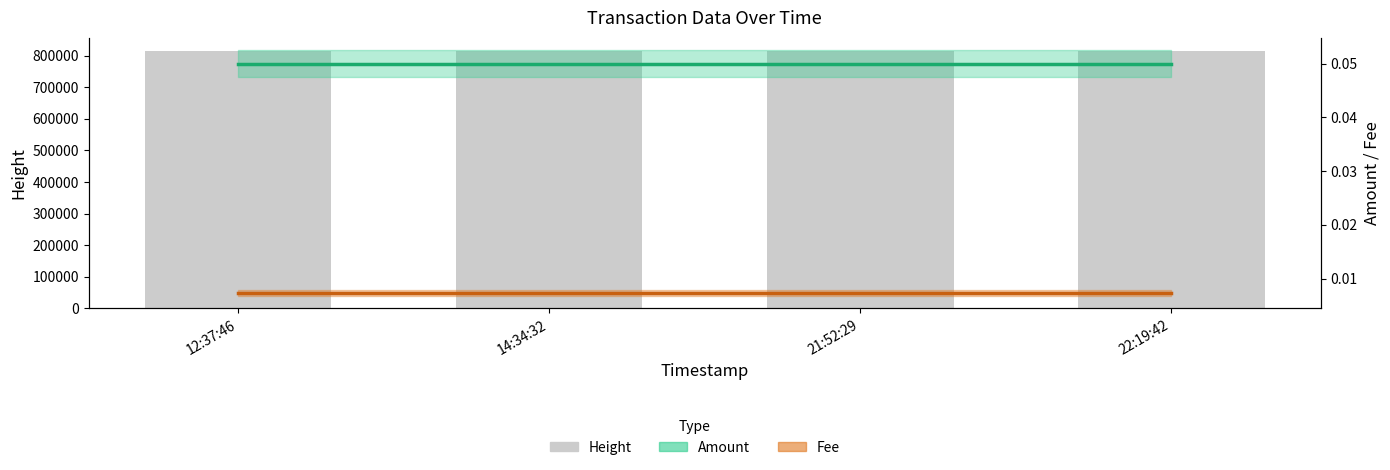

Reading right to left, what are all the values shown in this chart?

Height: 22:19:42=815919.0	21:52:29=815912.0	14:34:32=815803.0	12:37:46=815773.0
Amount: 22:19:42=0.1	21:52:29=0.1	14:34:32=0.1	12:37:46=0.1
Fee: 22:19:42=0.0	21:52:29=0.0	14:34:32=0.0	12:37:46=0.0